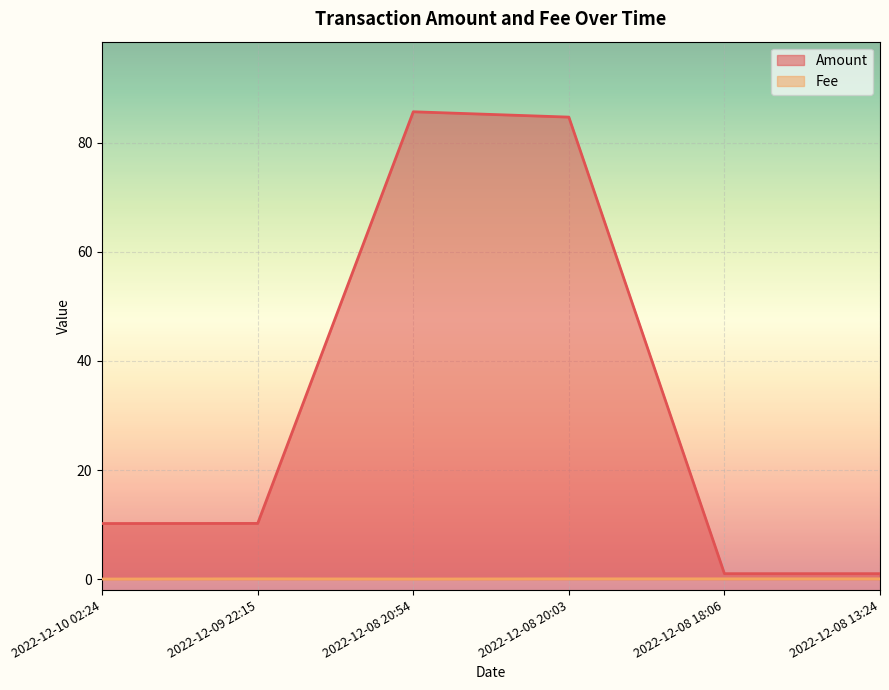

The Amount series shows 10.2 at 2022-12-09 22:15. True or false?

True